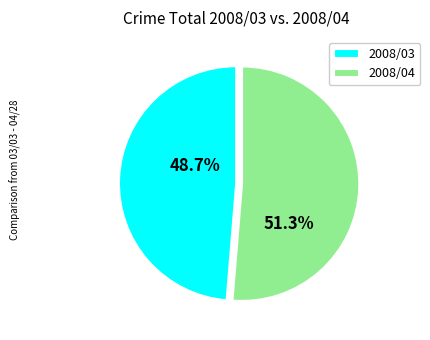

Which has a higher value, 2008/04 or 2008/03?

2008/04